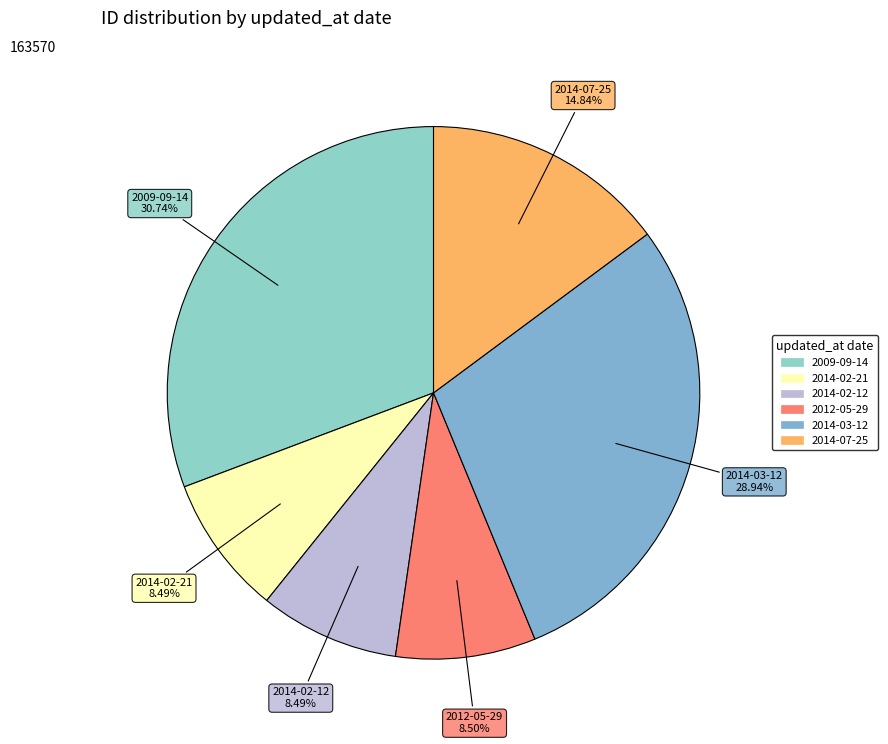

How many slices are in this pie chart?

6